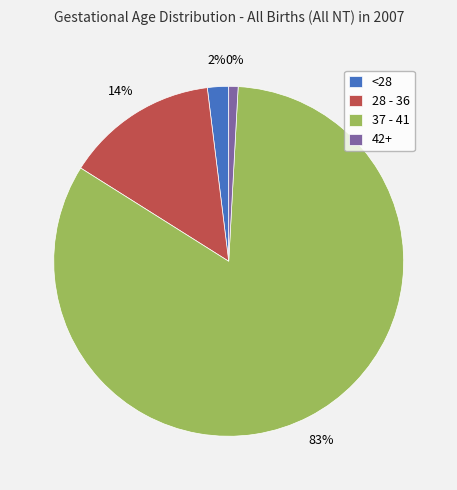

Which has a higher value, 28 - 36 or 42+?

28 - 36